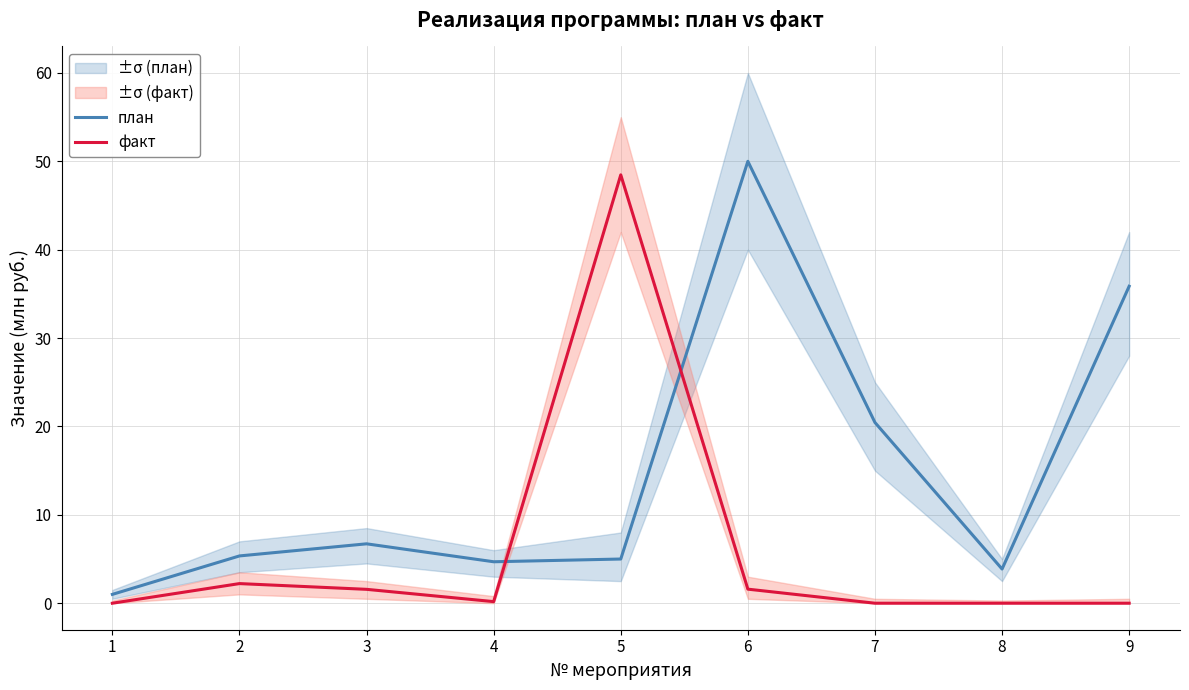

What is the average value of the факт series?

6.0